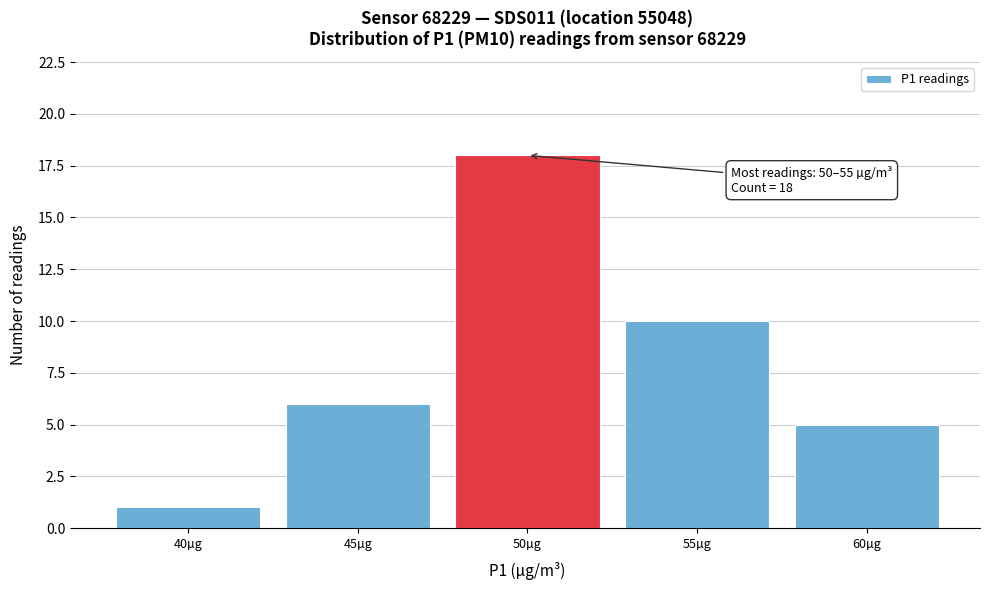

Reading left to right, list all the values displayed in this chart.

1	6	18	10	5